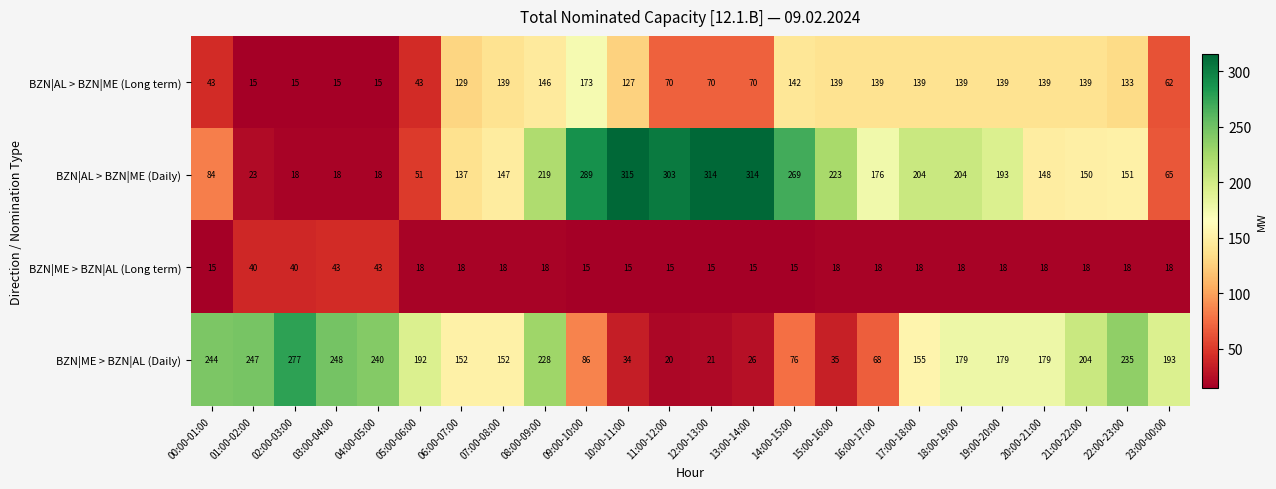

What is the minimum value for BZN|AL > BZN|ME (Long term)?

15